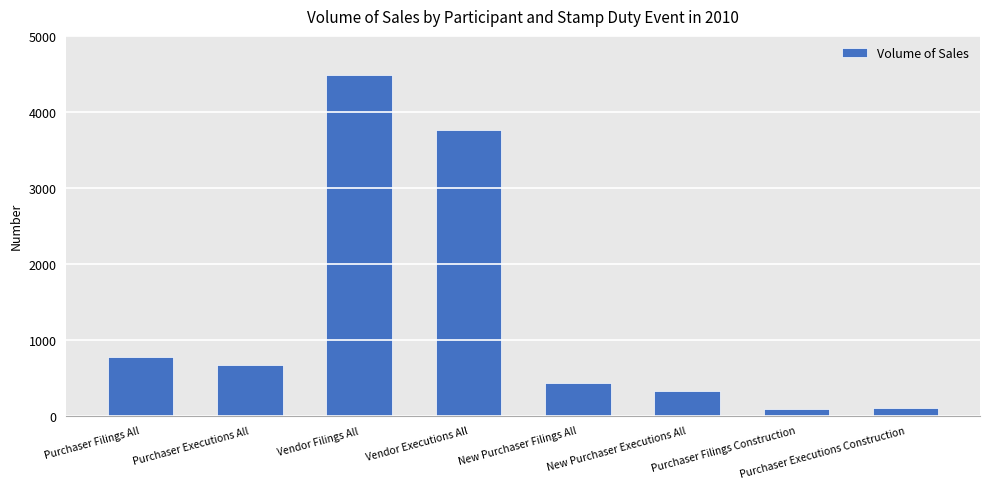

Read the value at Vendor Filings All.

4482